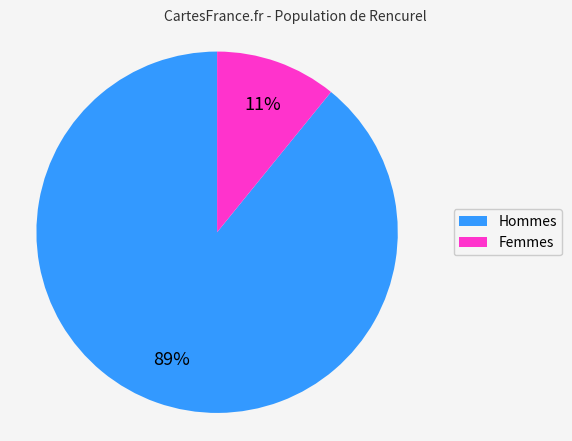

True or false: Hommes accounts for 99% of the total.

False